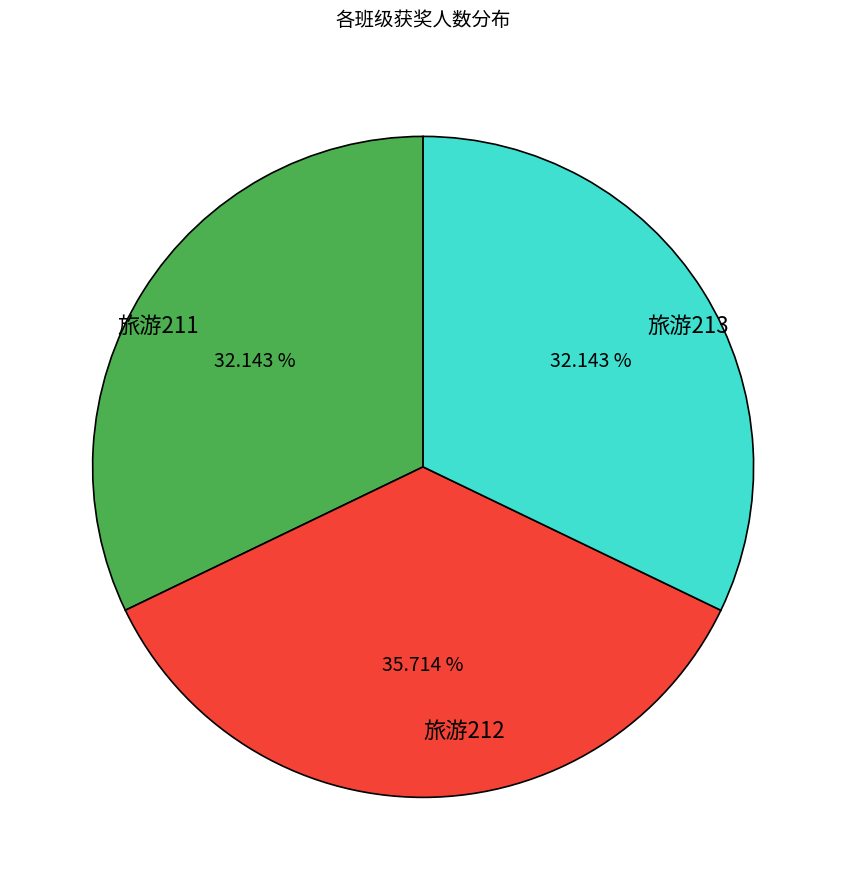

How many segments does this pie chart have?

3